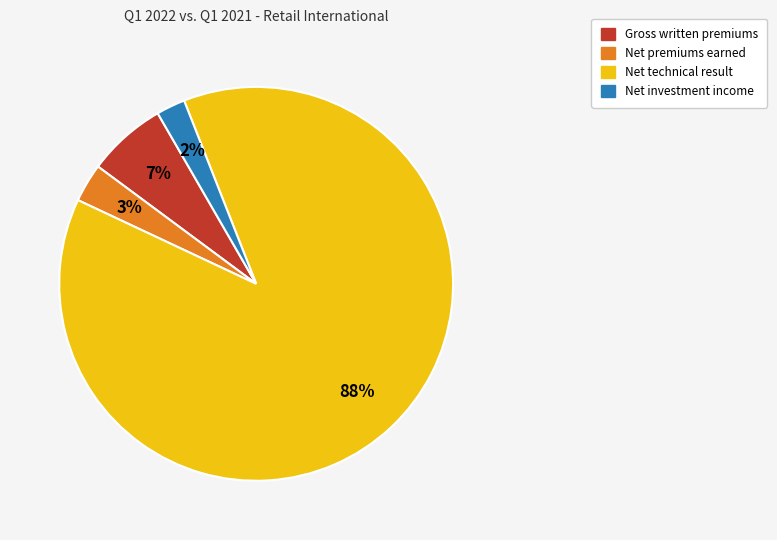

How many segments does this pie chart have?

4